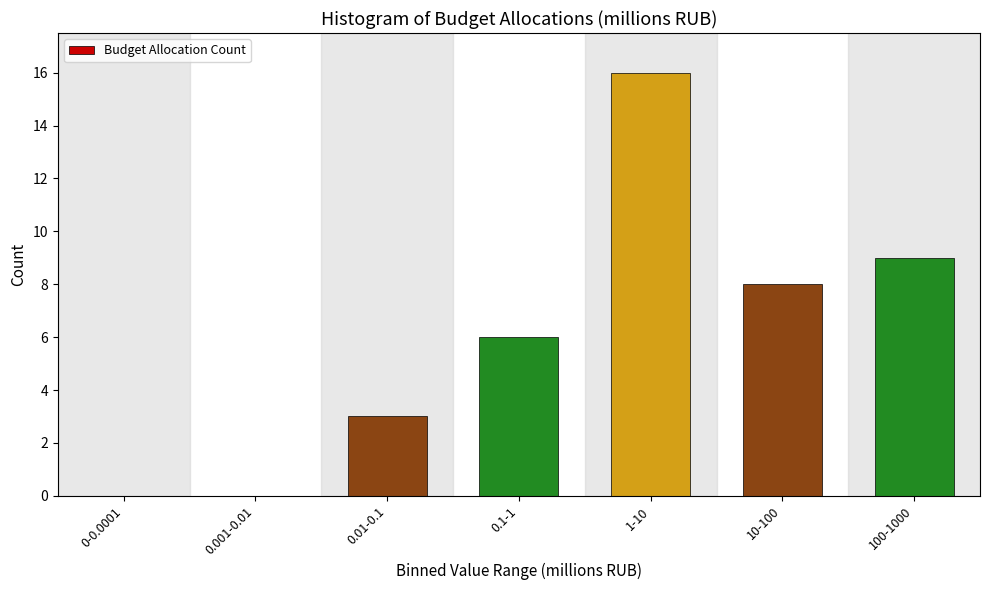

Reading left to right, transcribe all the data shown in this chart.

0-0.0001=0	0.001-0.01=0	0.01-0.1=3	0.1-1=6	1-10=16	10-100=8	100-1000=9